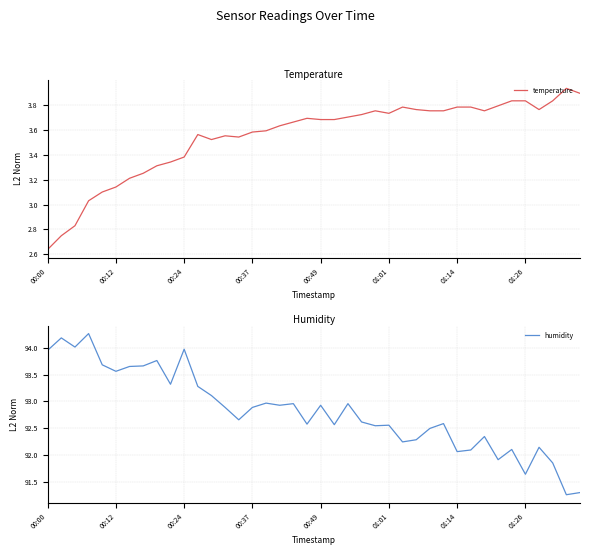

Is it true that humidity equals 92.1 at 01:14?

True